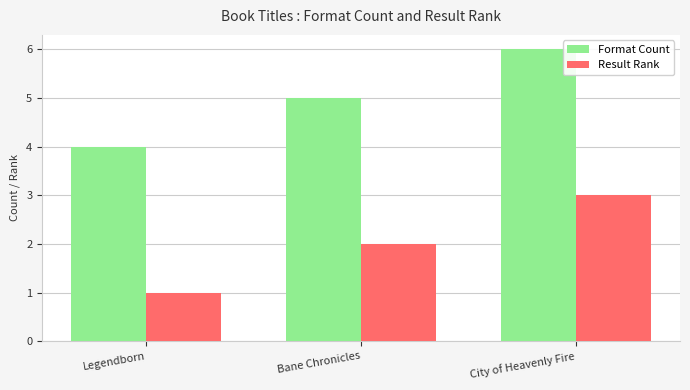

Does the chart contain stacked bars?

No